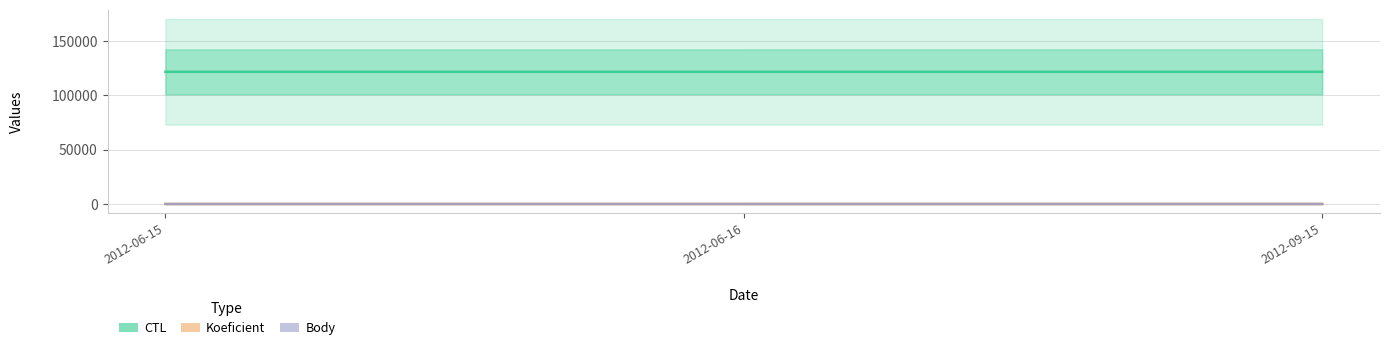

Count the number of data series in this chart.

3